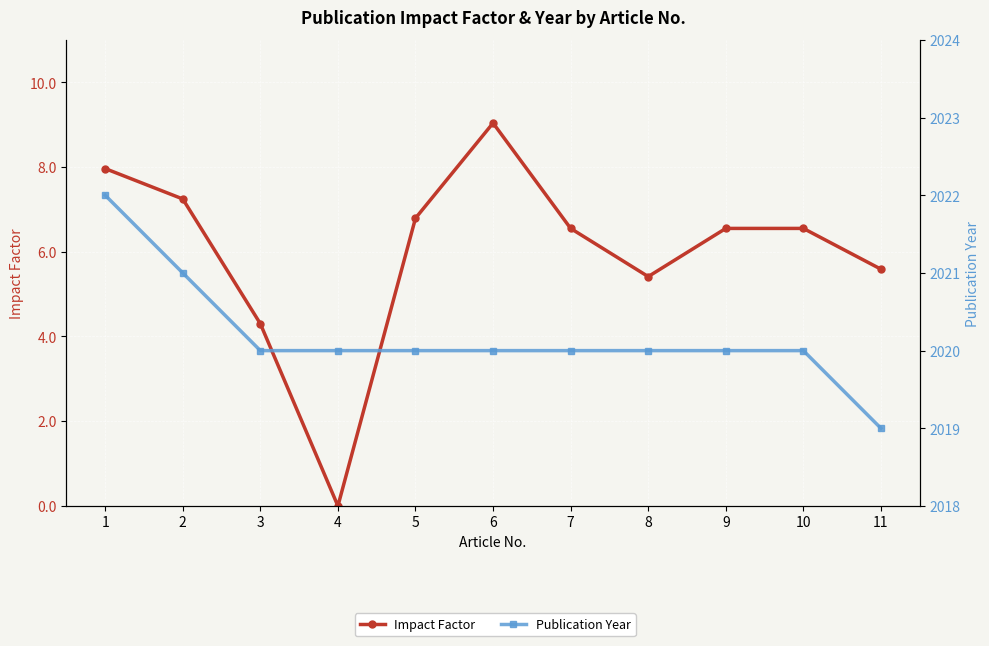

Rank the series by their maximum value, from highest to lowest.

Publication Year, Impact Factor